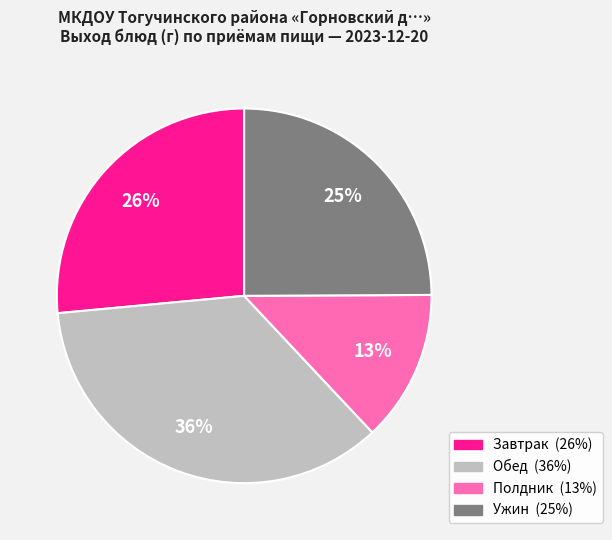

Count the number of slices in the pie.

4